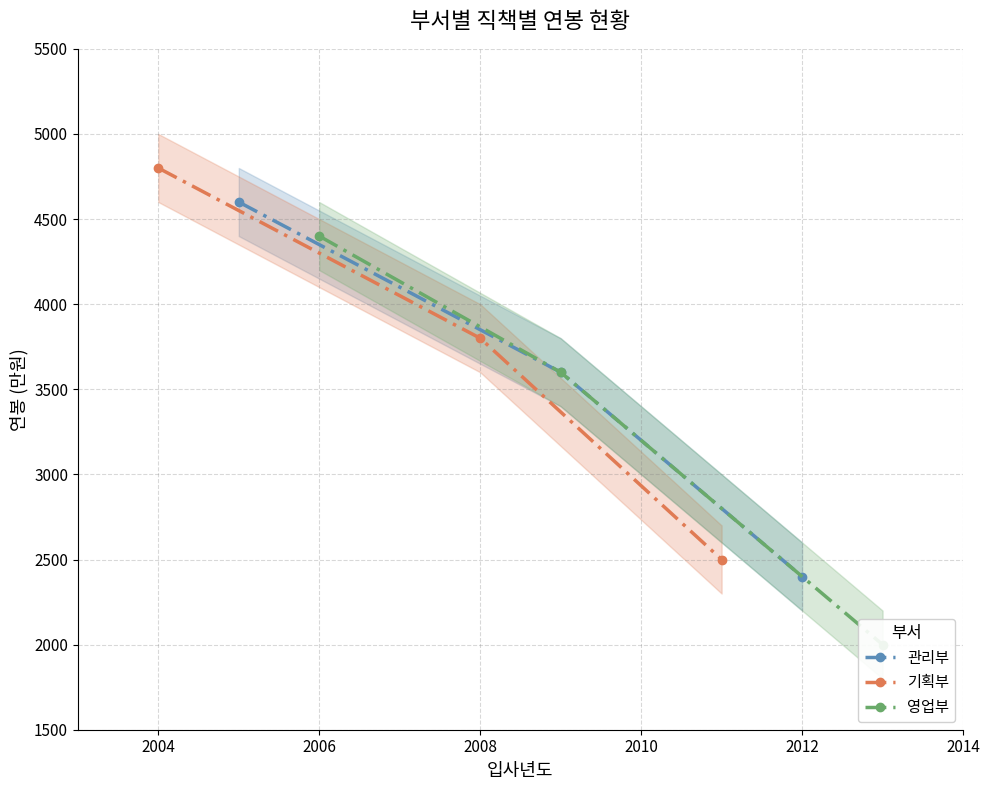

Does the chart display data point markers on the line(s)?

Yes